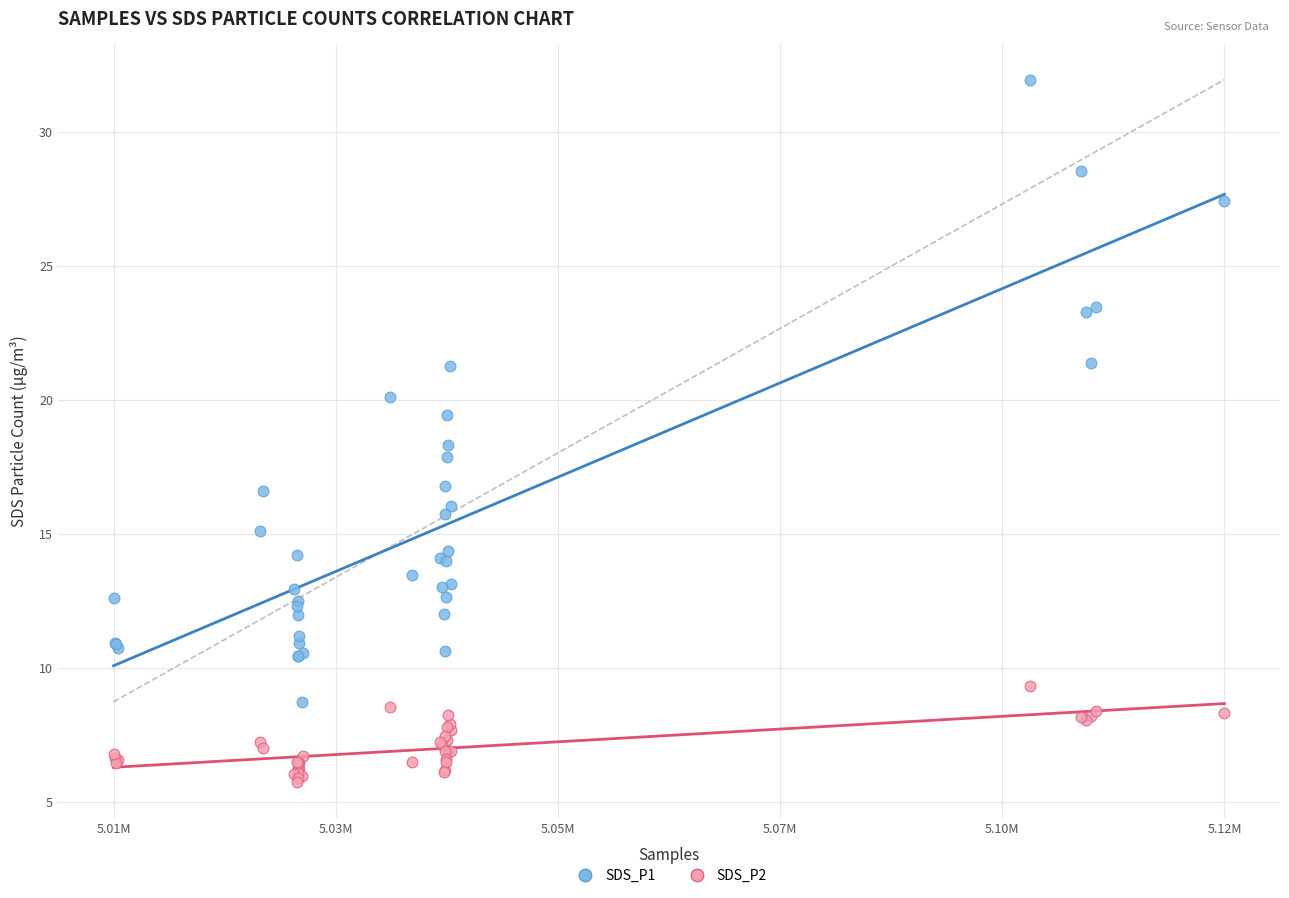

Which series has the largest Y range (max minus min)?

SDS_P1